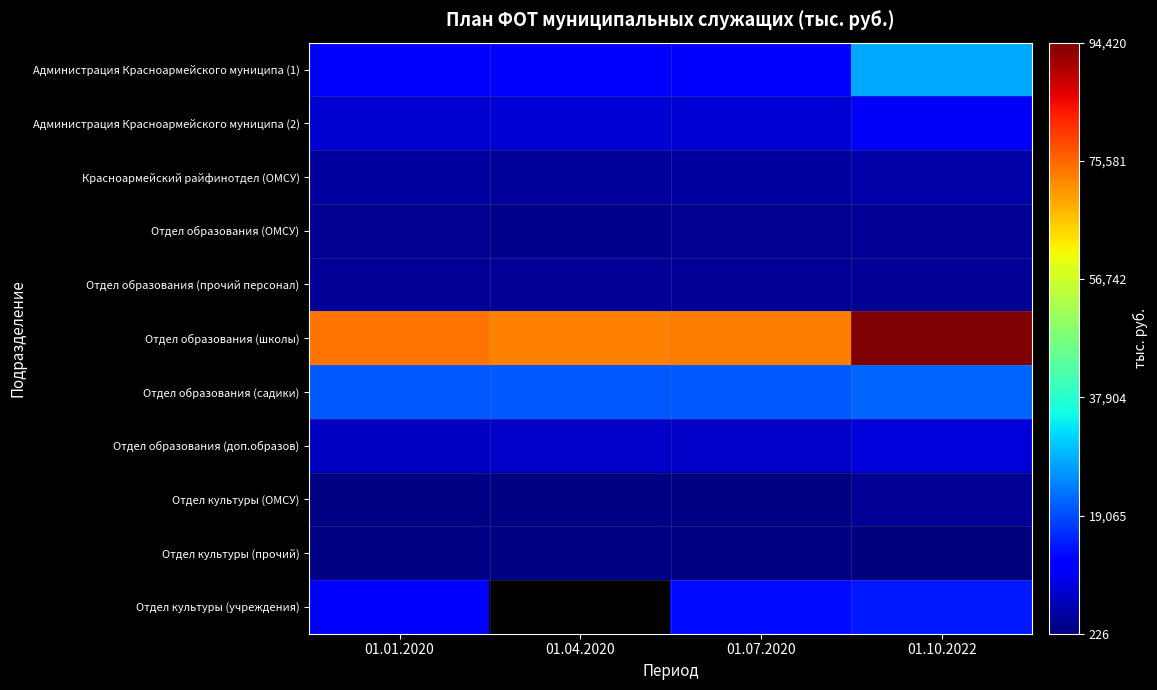

The value of Отдел образования (садики) at 01.04.2020 is 33623.4. True or false?

False